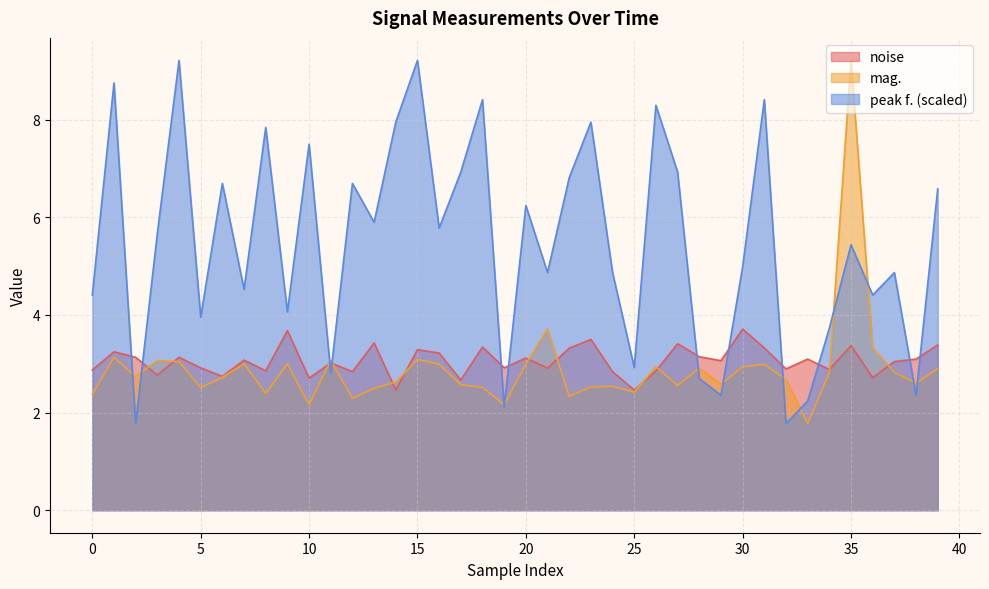

True or false: mag. and peak f. intersect in this chart.

True